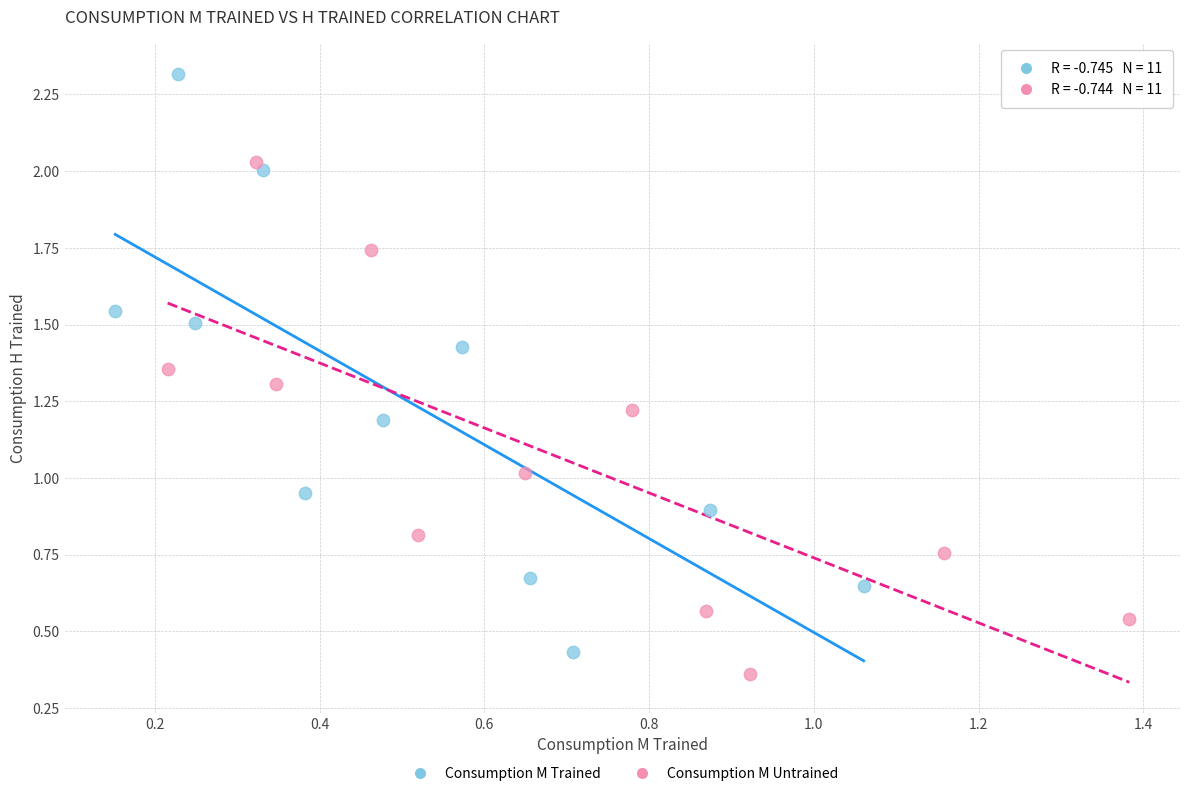

Which series contains the highest Y value?

Consumption M Trained